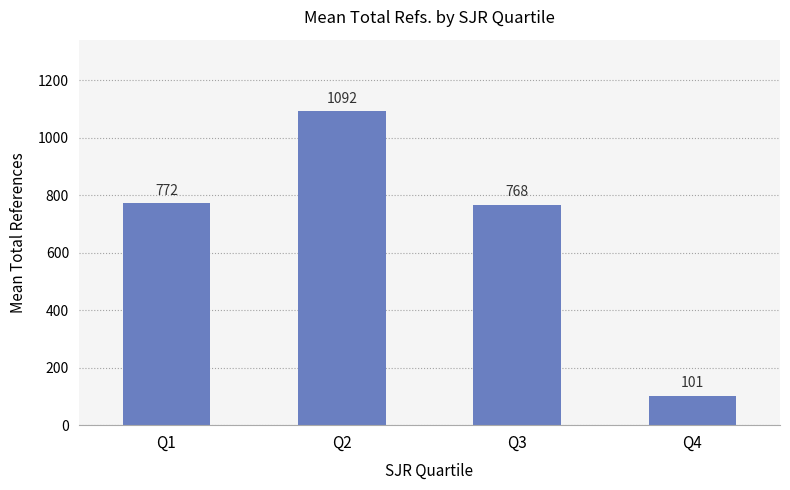

Does the chart contain stacked bars?

No